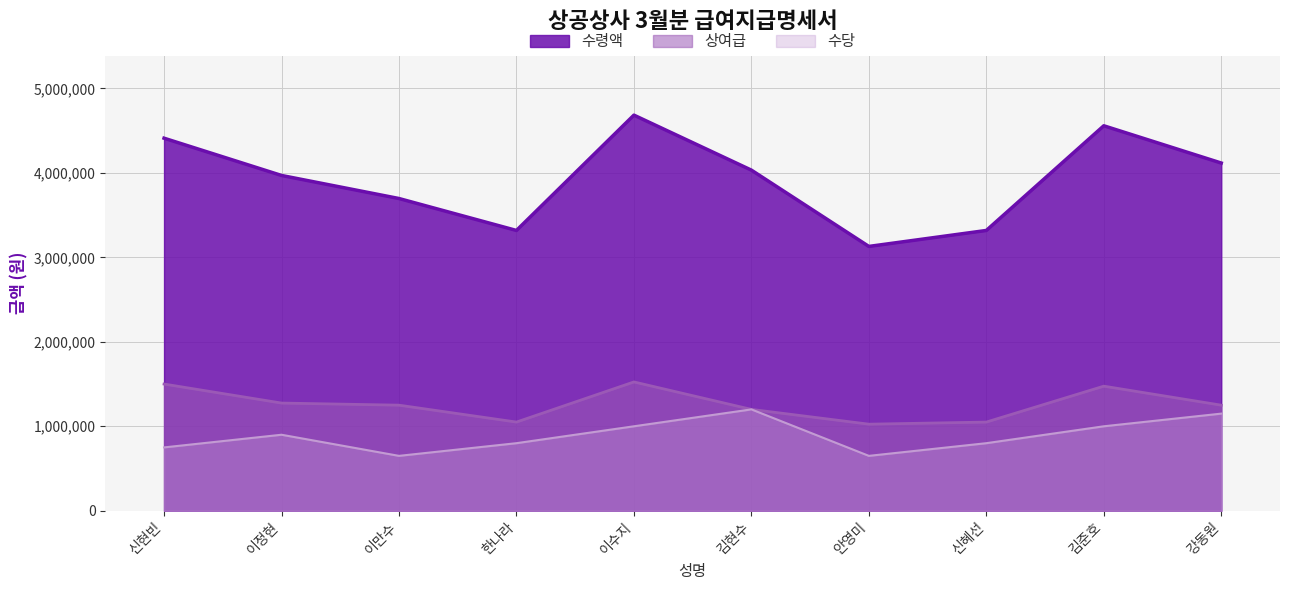

How many interior local peaks does the 상여급 series have?

2